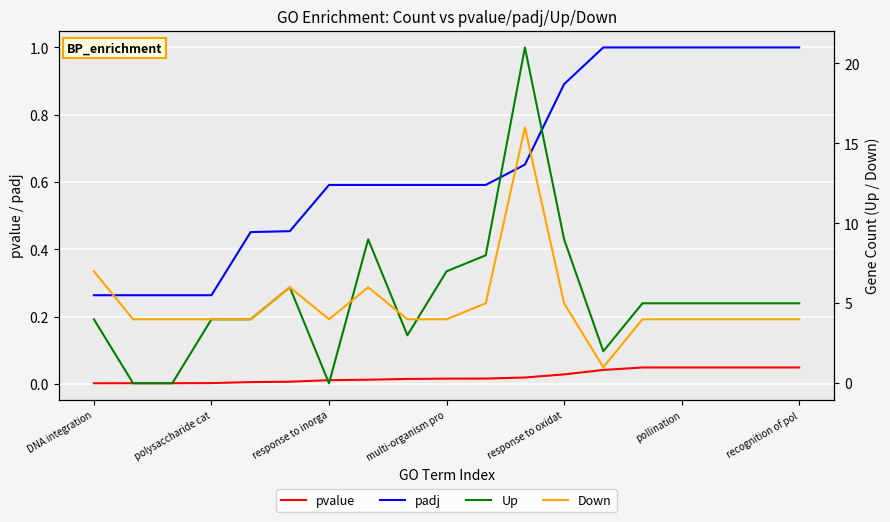

What is the highest value of the Up series?

21.0